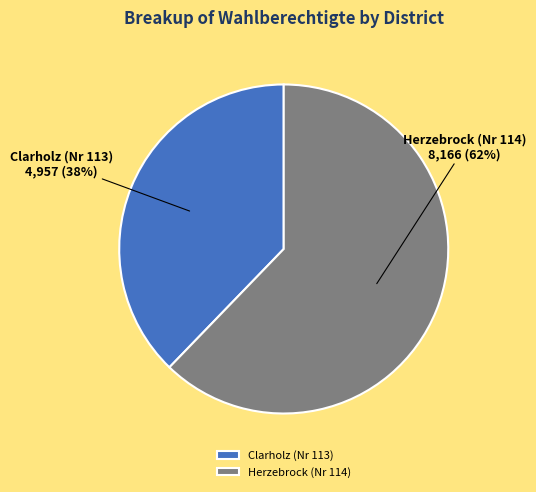

Is there any slice that represents more than half of the pie?

Yes